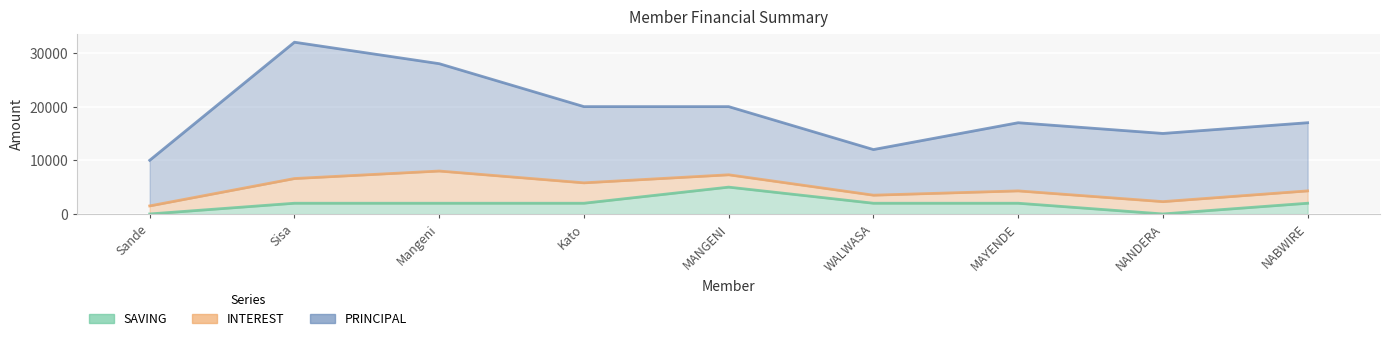

Between Sisa Joseph and Mangeni Vincent, which series saw the biggest shift?

PRINCIPAL